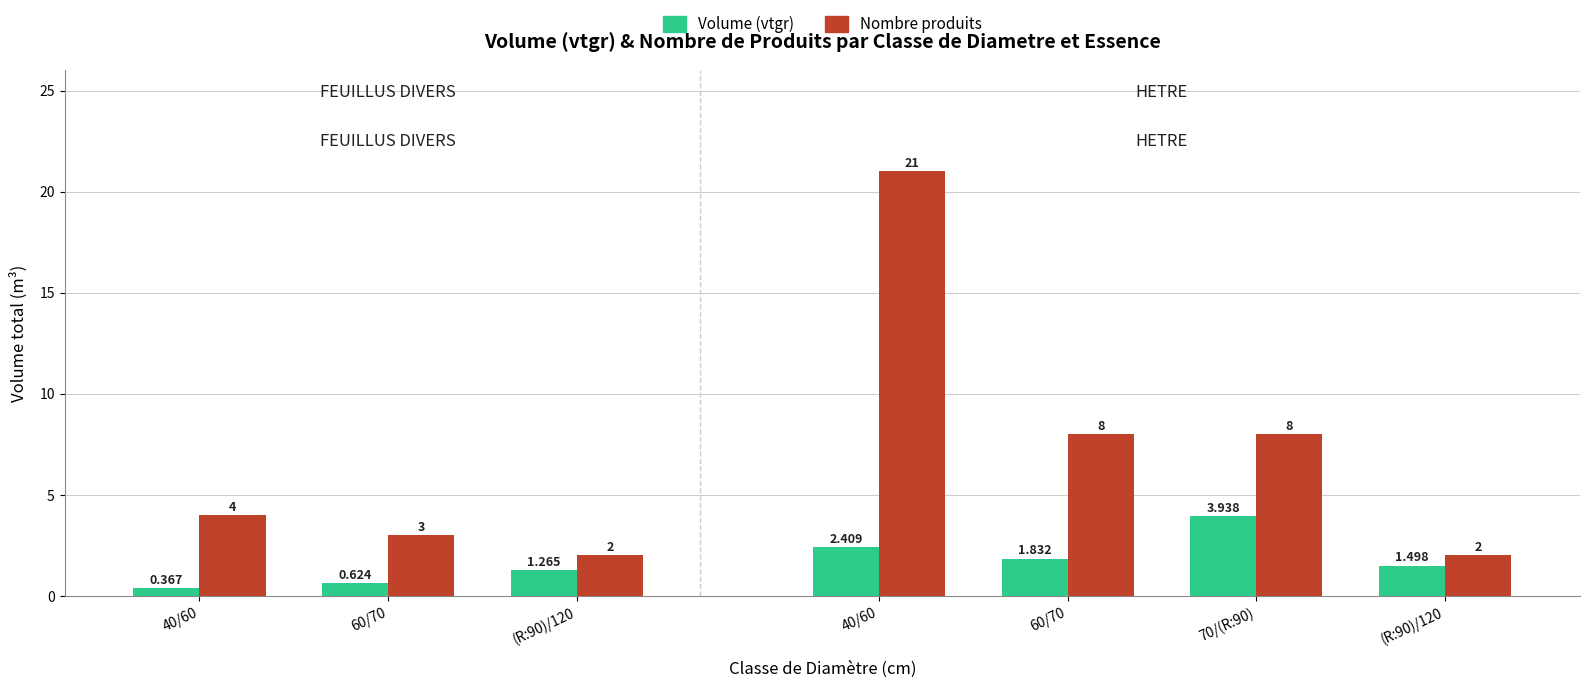

What is the difference between the maximum and minimum values in the Volume (vtgr) series?

3.6